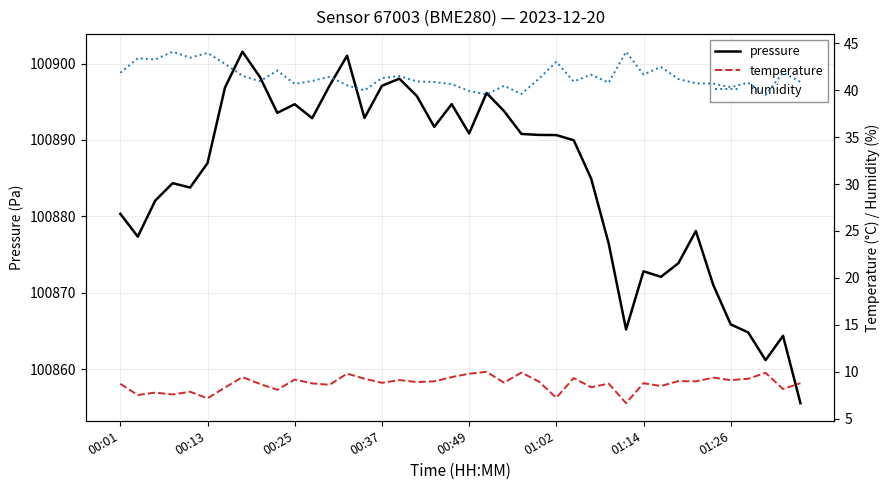

What is the difference between the second highest and second lowest values in the temperature series?

2.7